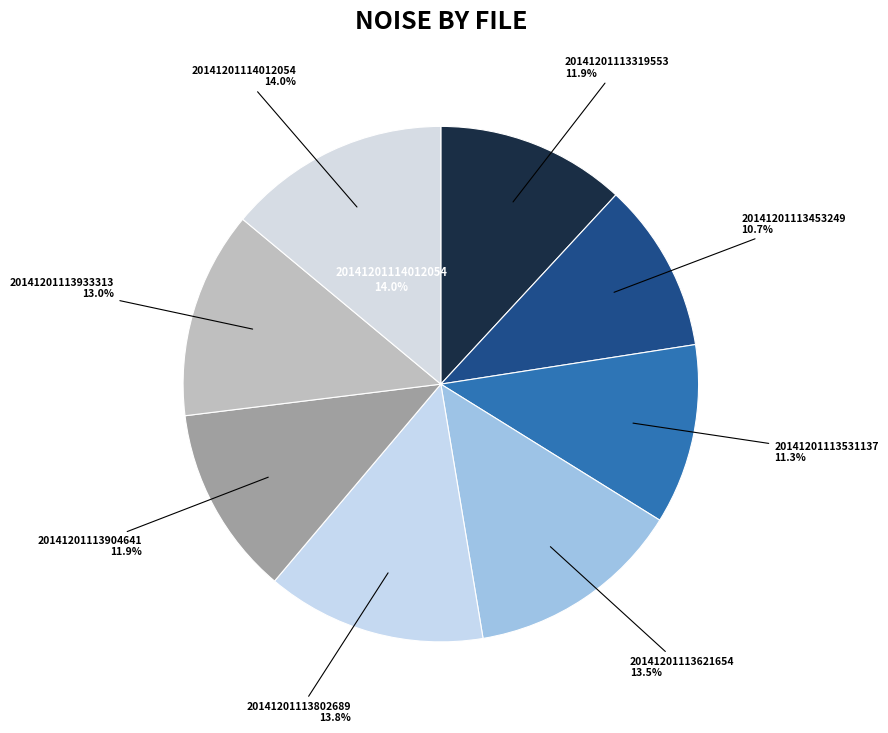

Is there any slice that represents more than half of the pie?

No